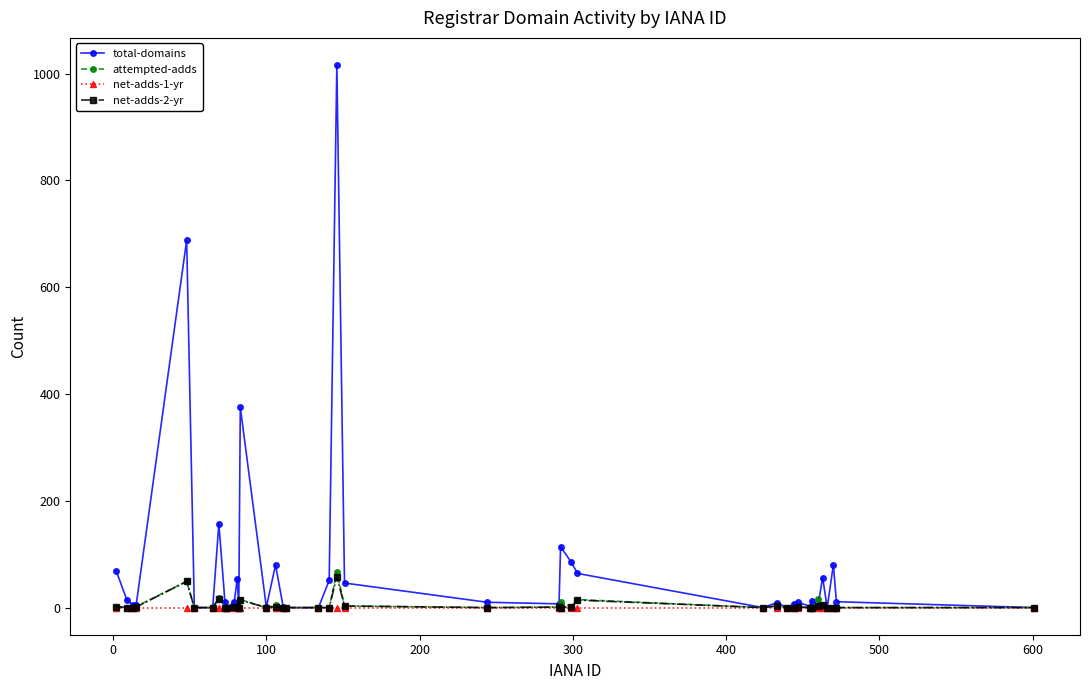

Which series has the widest spread of values?

total-domains